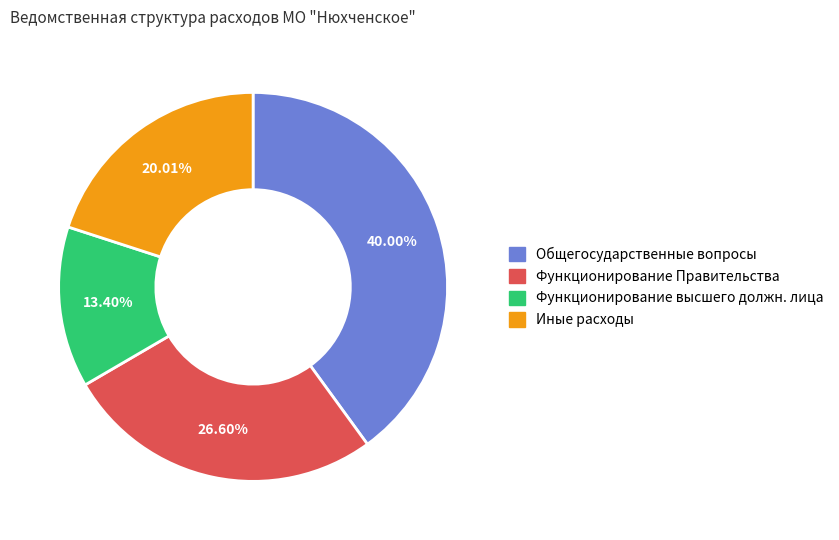

Is there any slice that represents more than half of the pie?

No